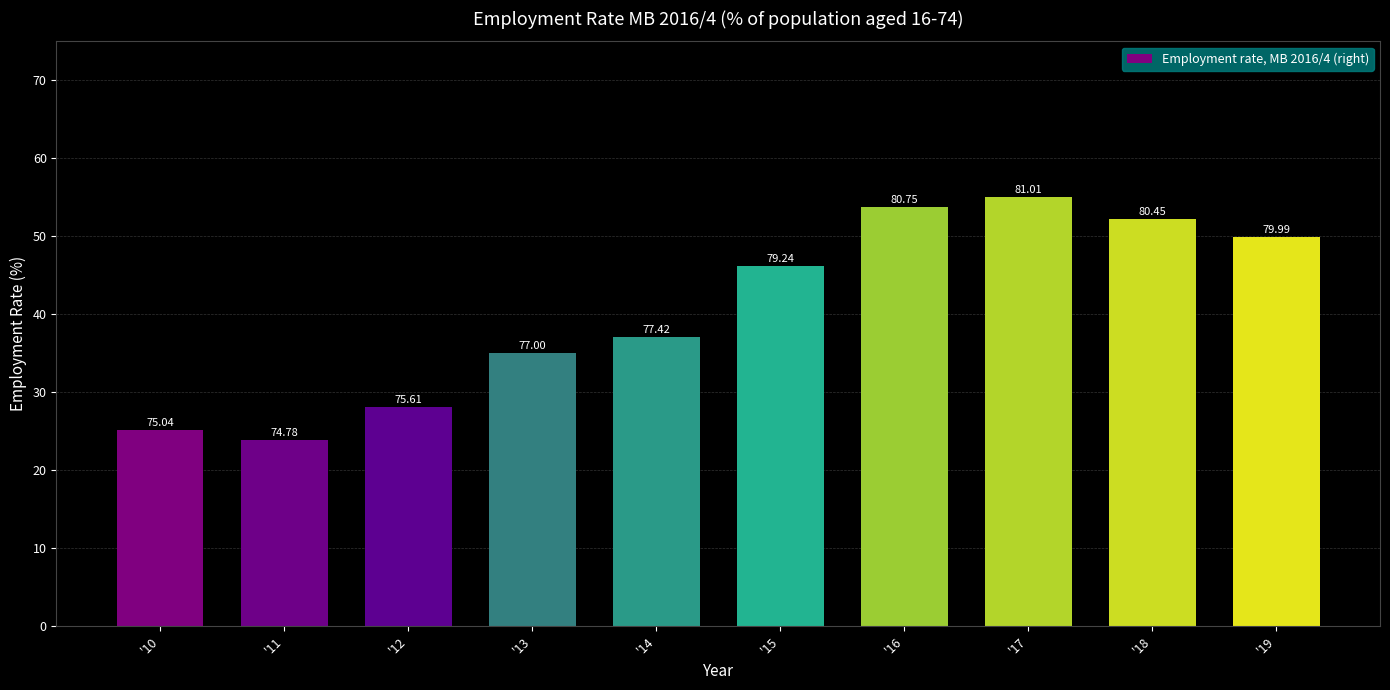

Are the bars grouped side by side (vs. stacked)?

No